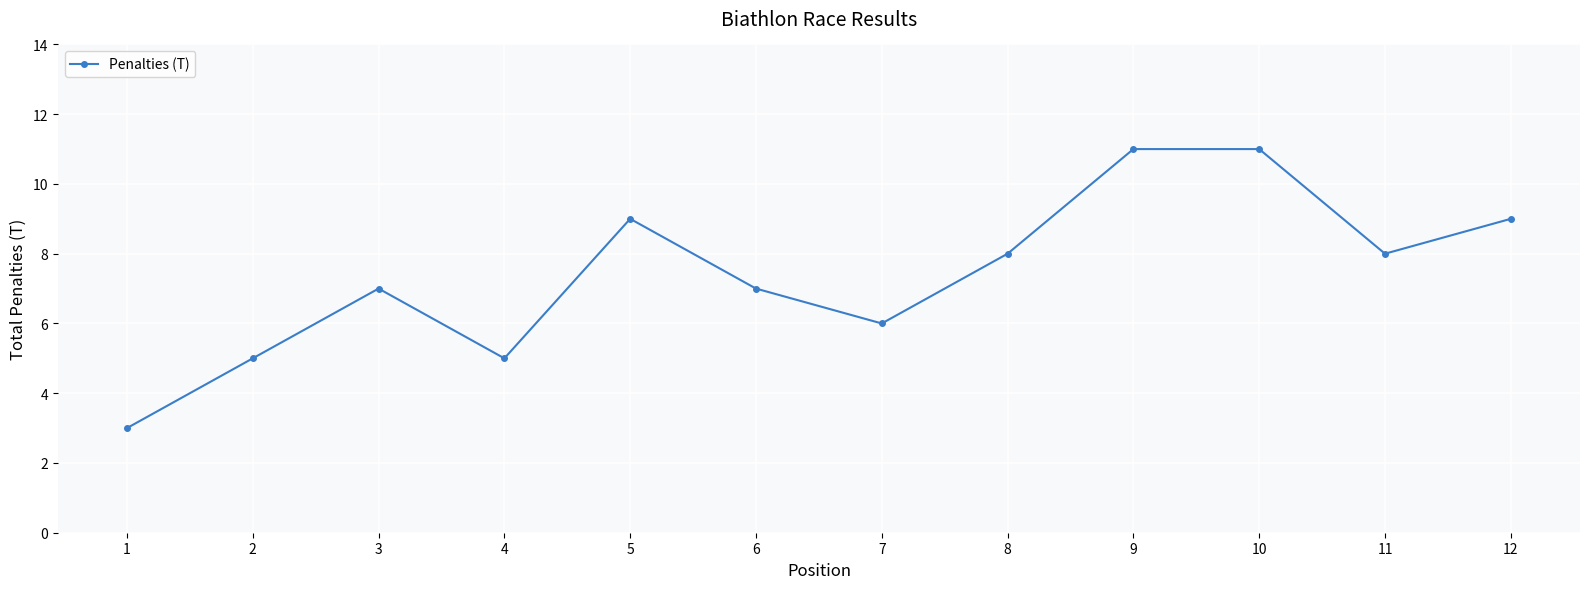

What is the value of the 2nd point from the left?

5